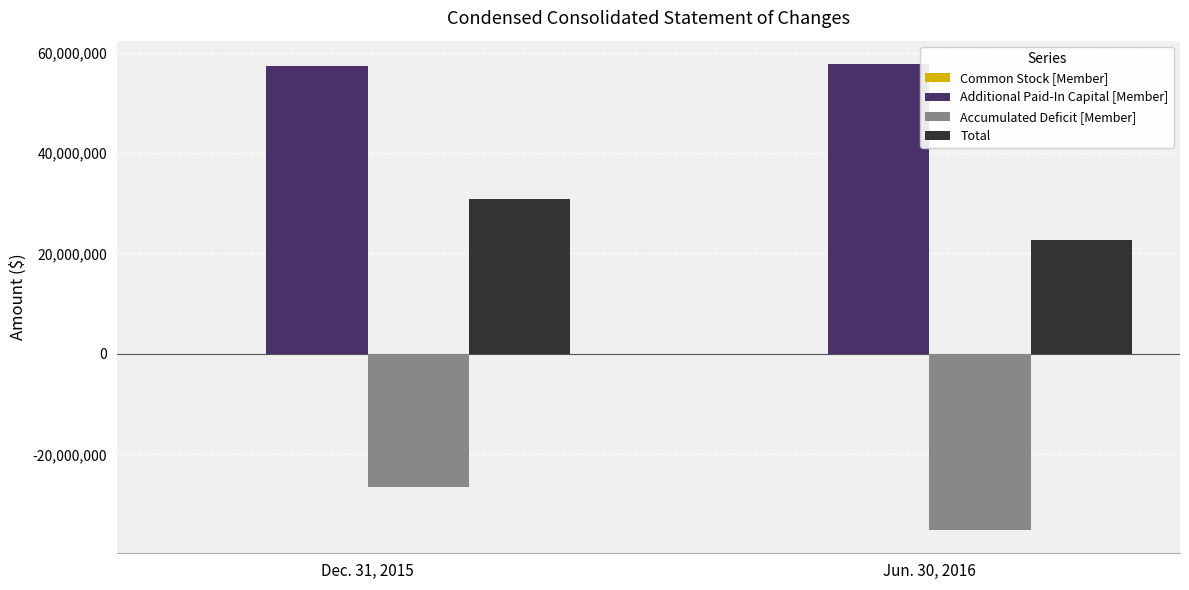

What is the maximum value for Additional Paid-In Capital [Member]?

57735321